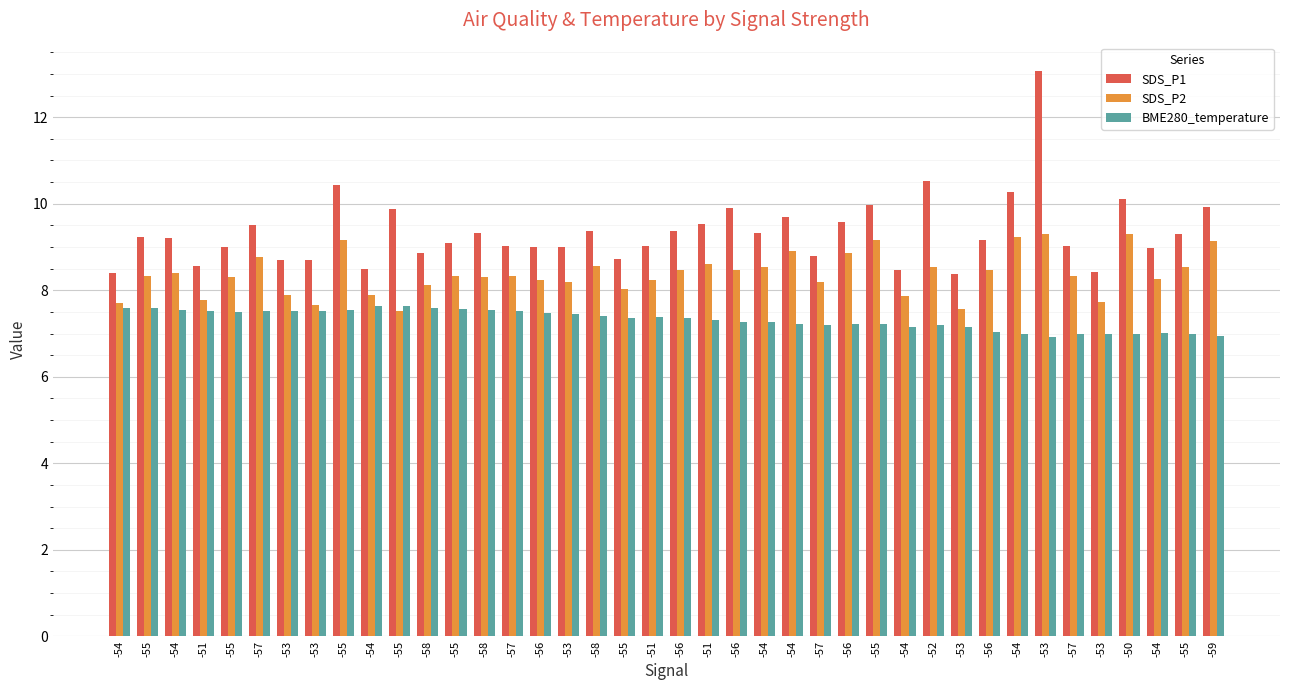

Count the number of data series in this chart.

3